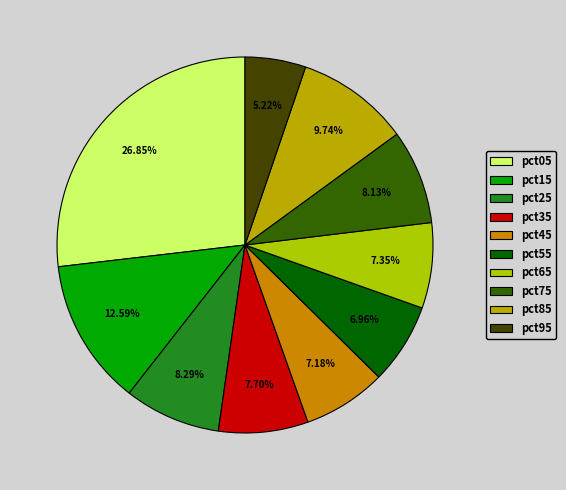

How much of the chart is everything except pct15?

87.4%